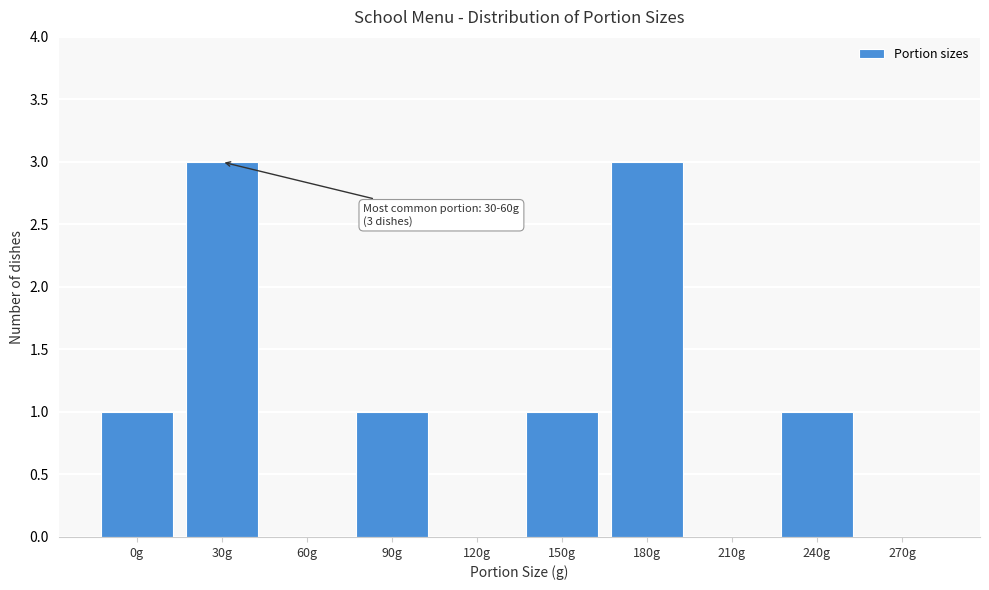

Reading left to right, extract all data points from this chart.

0g=1	30g=3	60g=0	90g=1	120g=0	150g=1	180g=3	210g=0	240g=1	270g=0